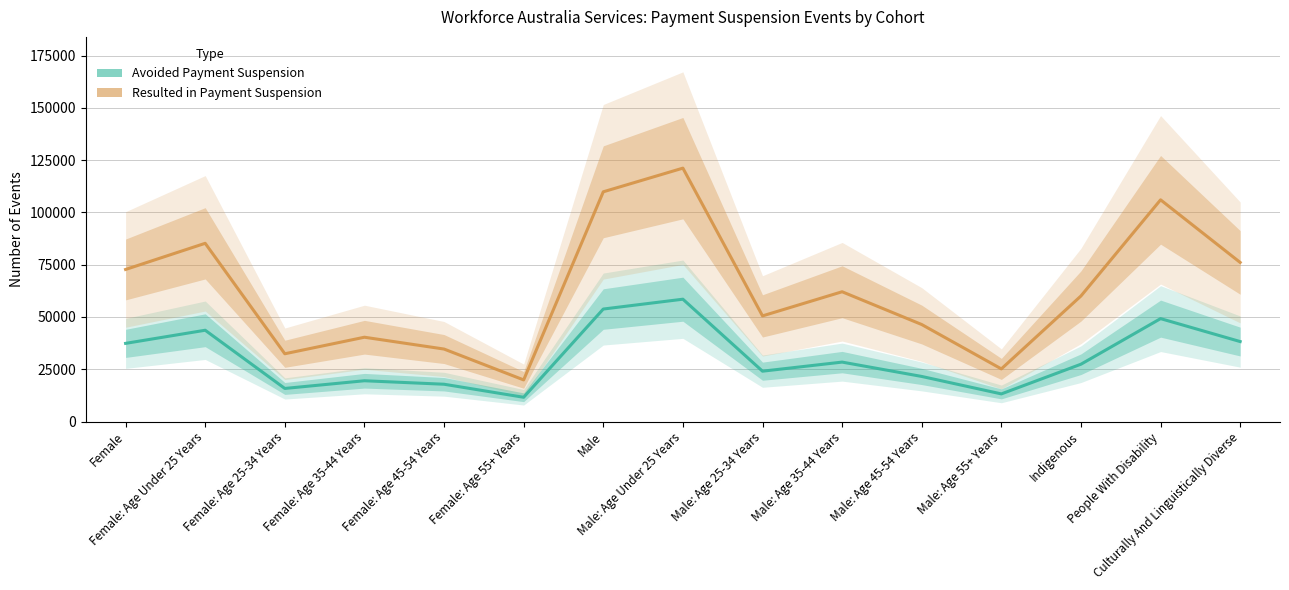

At which label does Avoided Payment Suspension reach its minimum?

Female: Age 55+ Years